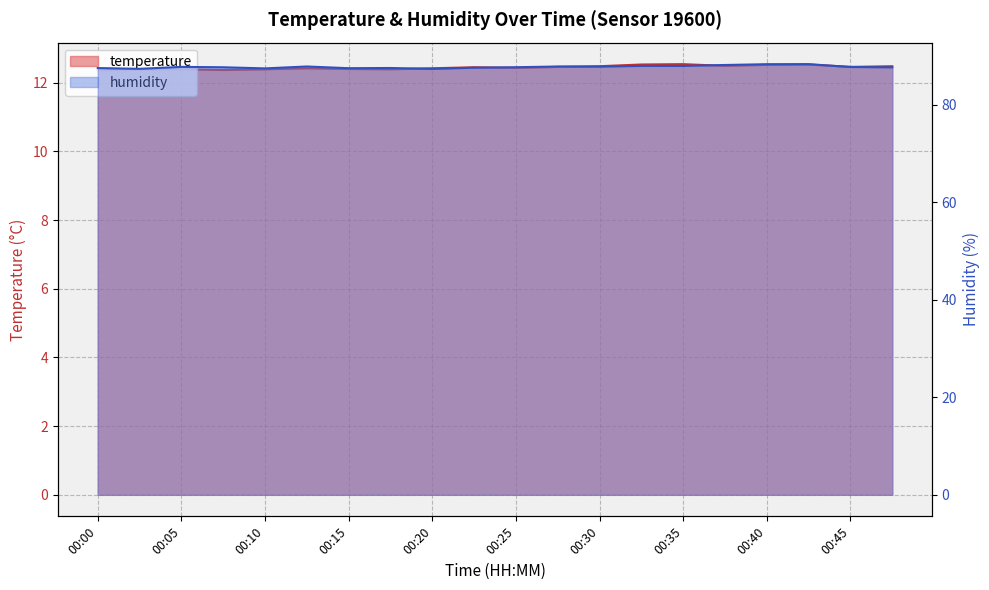

What is the difference between the humidity values at 00:28 and 00:33?

0.1